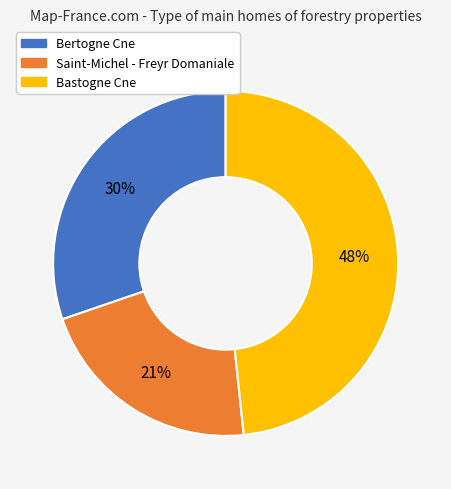

Is there any slice that represents more than half of the pie?

No